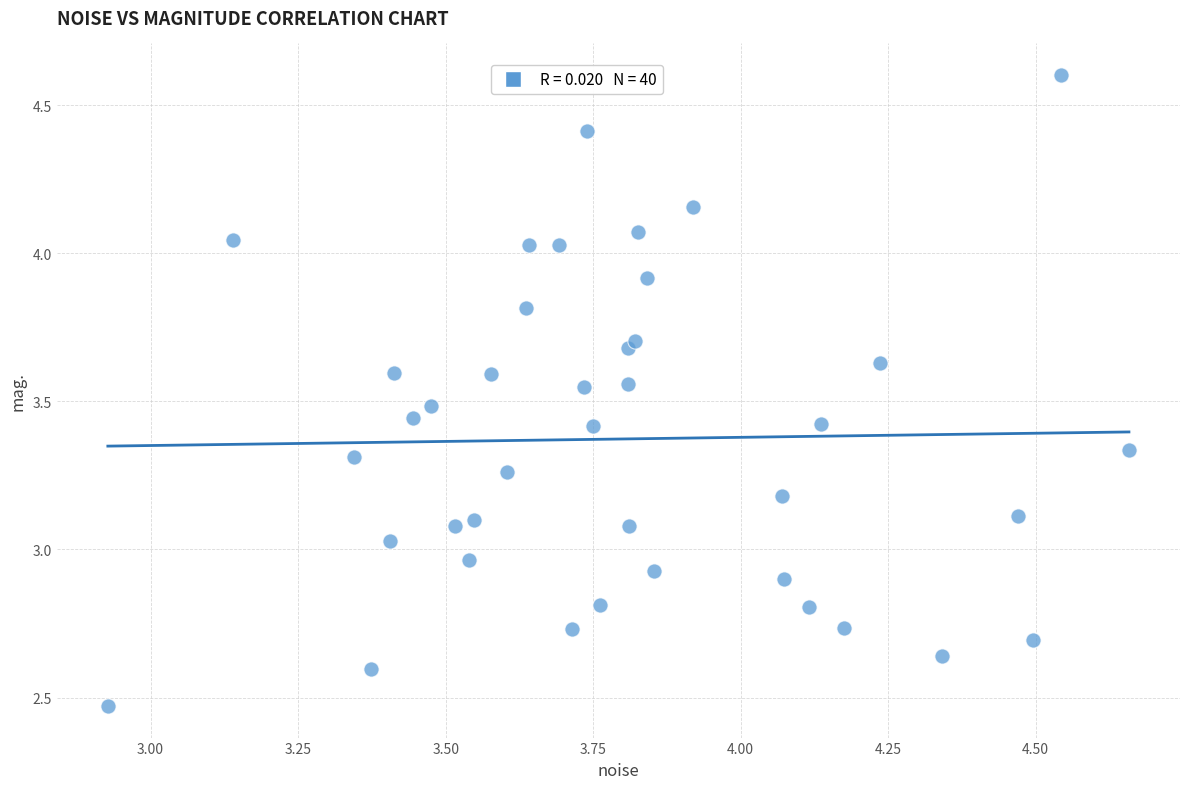

What is the range of X values (max minus min)?

1.7